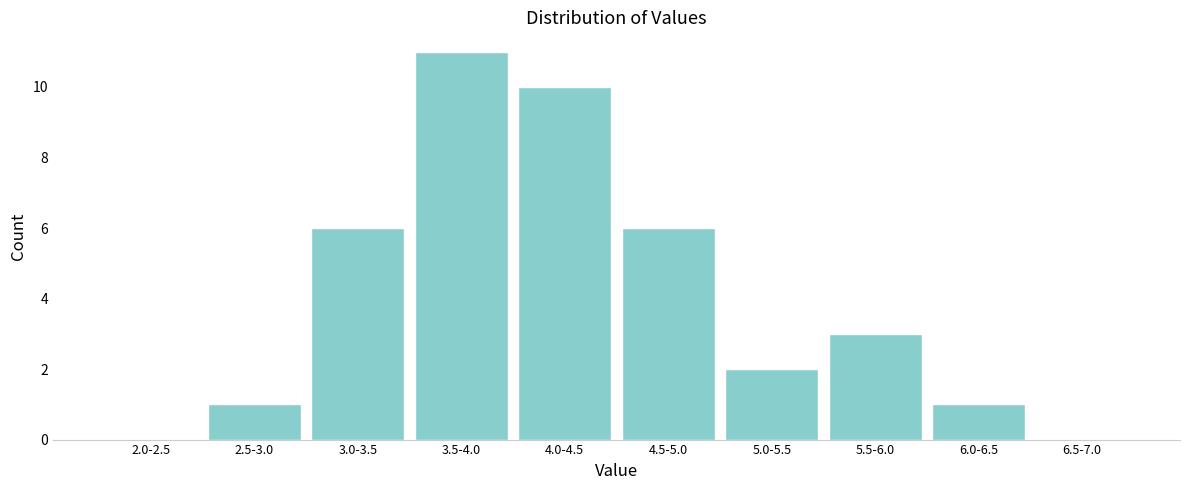

Reading left to right, list all the values displayed in this chart.

2.0-2.5=0	2.5-3.0=1	3.0-3.5=6	3.5-4.0=11	4.0-4.5=10	4.5-5.0=6	5.0-5.5=2	5.5-6.0=3	6.0-6.5=1	6.5-7.0=0